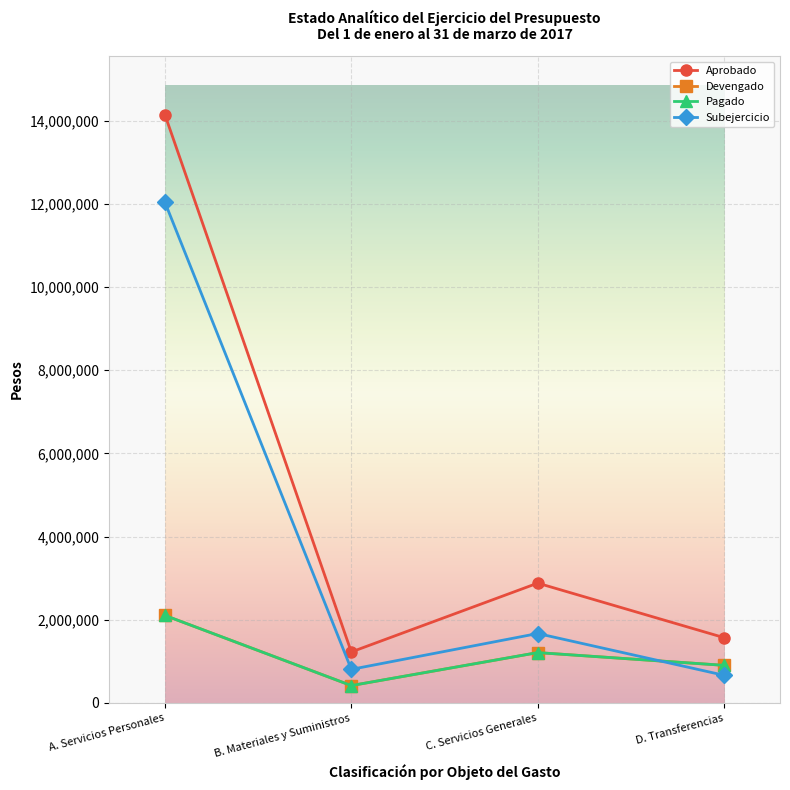

Is this an area chart (filled region under the line)?

No